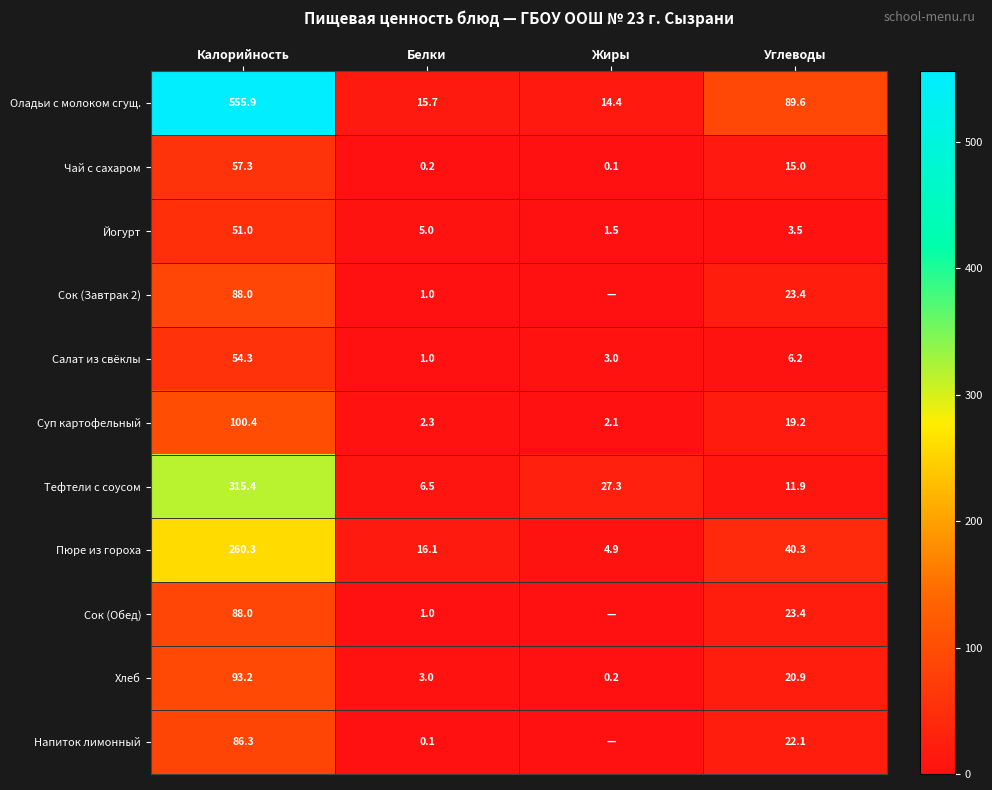

At which category is the sum across all series the highest?

Калорийность